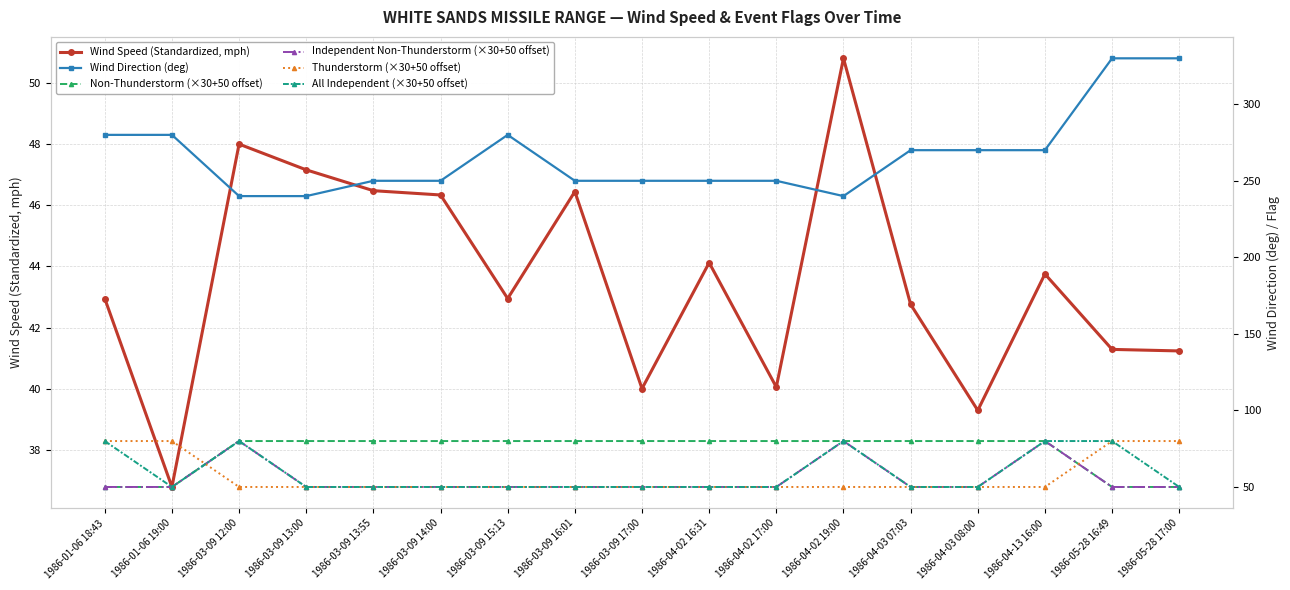

Reading right to left, transcribe all the data shown in this chart.

Wind Speed (Standardized, mph): 41.2	41.3	43.8	39.3	42.8	50.8	40.1	44.1	40.0	46.4	43.0	46.3	46.5	47.1	48.0	36.8	43.0
Wind Direction (deg): 330.0	330.0	270.0	270.0	270.0	240.0	250.0	250.0	250.0	250.0	280.0	250.0	250.0	240.0	240.0	280.0	280.0
Non-Thunderstorm (×30+50 offset): 50.0	50.0	80.0	80.0	80.0	80.0	80.0	80.0	80.0	80.0	80.0	80.0	80.0	80.0	80.0	50.0	50.0
Independent Non-Thunderstorm (×30+50 offset): 50.0	50.0	80.0	50.0	50.0	80.0	50.0	50.0	50.0	50.0	50.0	50.0	50.0	50.0	80.0	50.0	50.0
Thunderstorm (×30+50 offset): 80.0	80.0	50.0	50.0	50.0	50.0	50.0	50.0	50.0	50.0	50.0	50.0	50.0	50.0	50.0	80.0	80.0
All Independent (×30+50 offset): 50.0	80.0	80.0	50.0	50.0	80.0	50.0	50.0	50.0	50.0	50.0	50.0	50.0	50.0	80.0	50.0	80.0